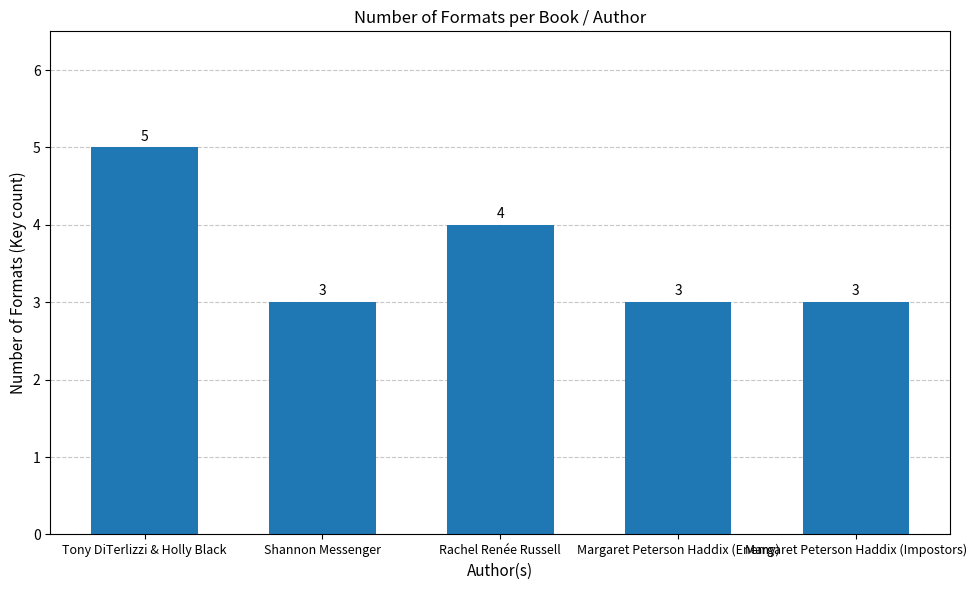

What is the label of the 1st bar from the left?

Tony DiTerlizzi & Holly Black